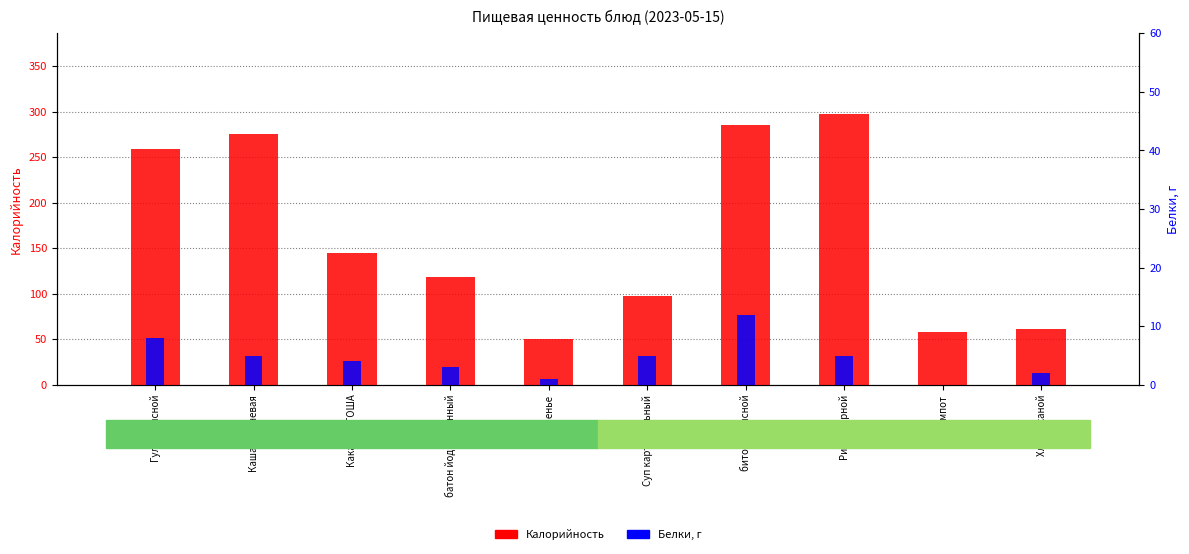

Reading left to right, list all the values displayed in this chart.

Калорийность: 259	275	145	118	50	97	285	297	58	61
Белки: 8	5	4	3	1	5	12	5	0	2